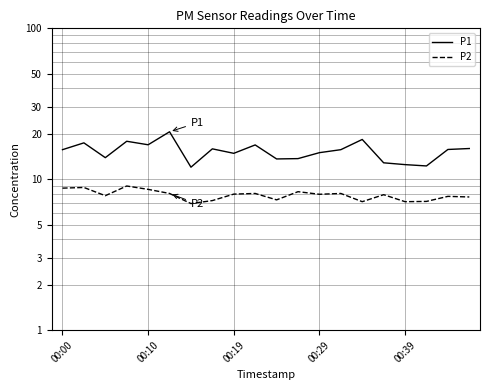

What is the highest value of the P1 series?

20.6